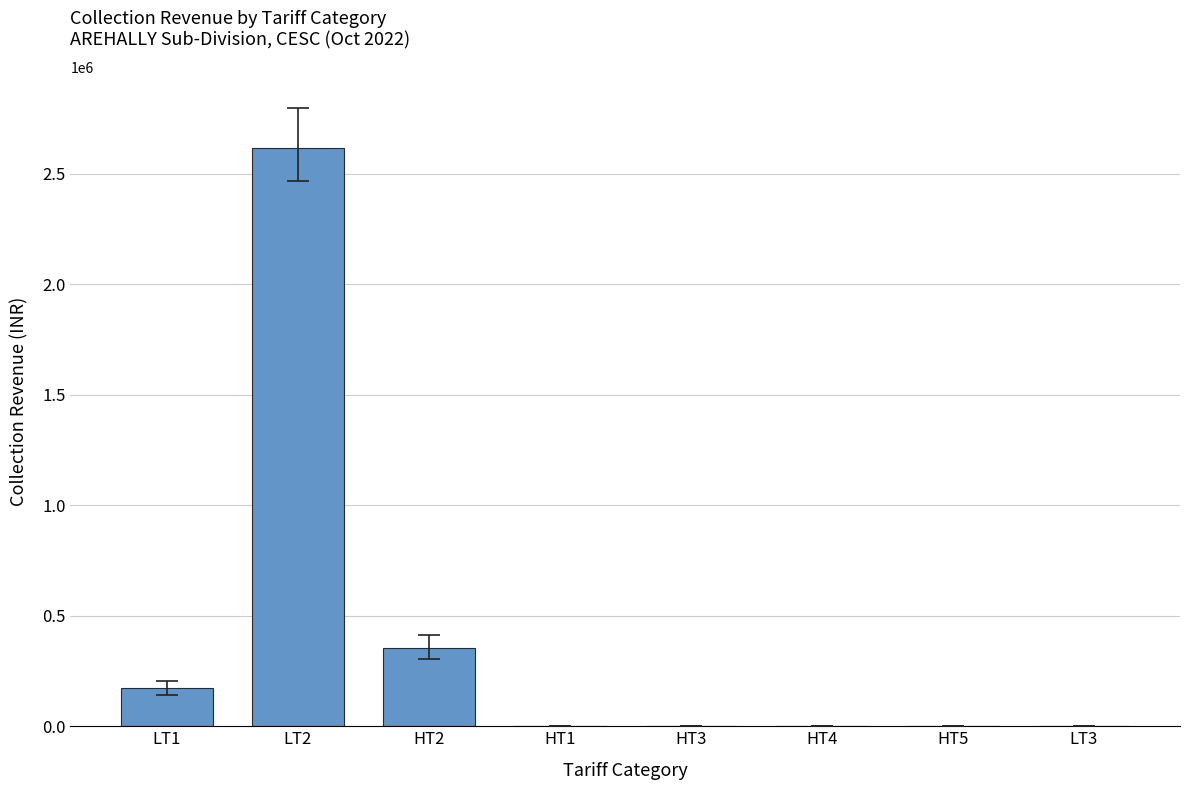

The value at LT1 is 171038.1. True or false?

True